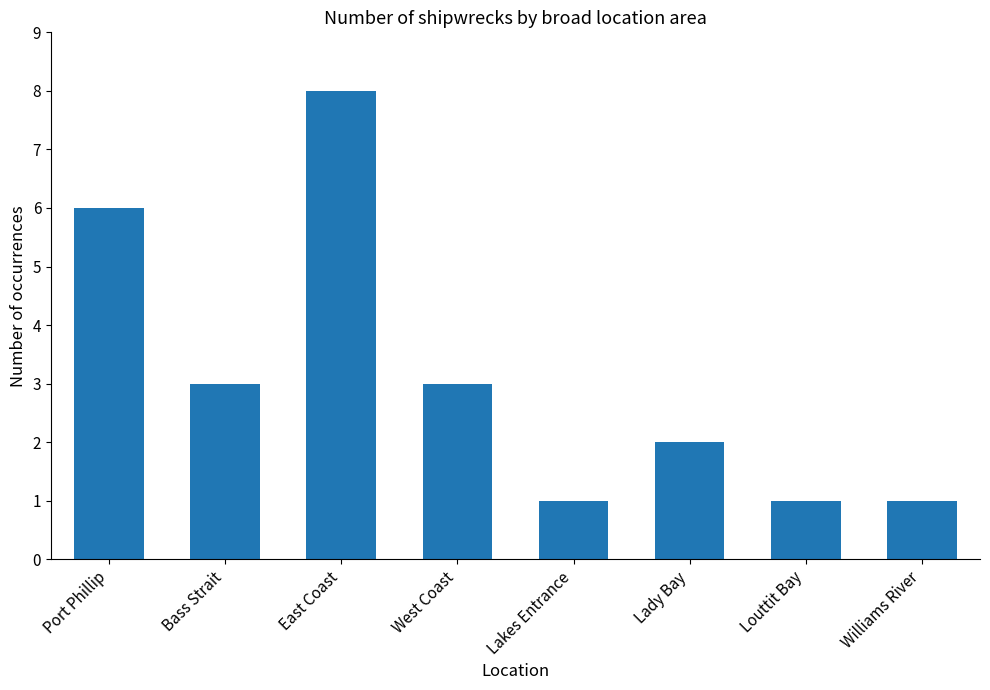

Reading left to right, list all the values displayed in this chart.

Port Phillip=6	Bass Strait=3	East Coast=8	West Coast=3	Lakes Entrance=1	Lady Bay=2	Louttit Bay=1	Williams River=1